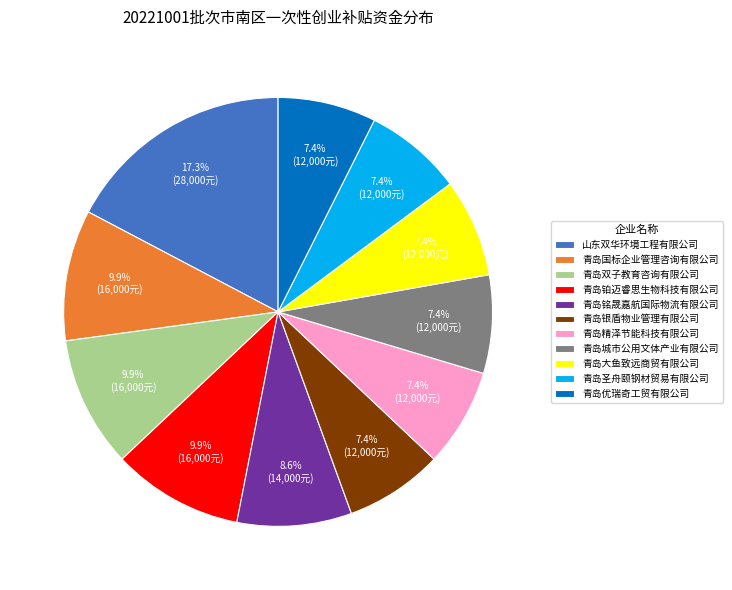

Which slice is the largest?

山东双华环境工程有限公司